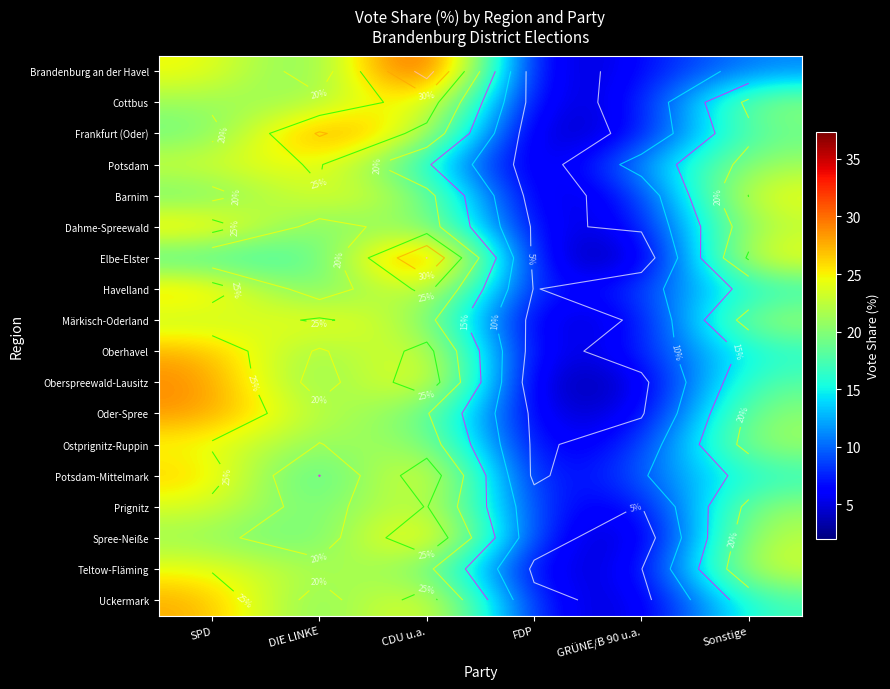

At Sonstige, list the series in order from largest to smallest.

Elbe-Elster, Barnim, Teltow-Fläming, Spree-Neiße, Dahme-Spreewald, Märkisch-Oderland, Ostprignitz-Ruppin, Potsdam, Prignitz, Cottbus, Oder-Spree, Frankfurt (Oder), Oberspreewald-Lausitz, Uckermark, Potsdam-Mittelmark, Havelland, Oberhavel, Brandenburg an der Havel